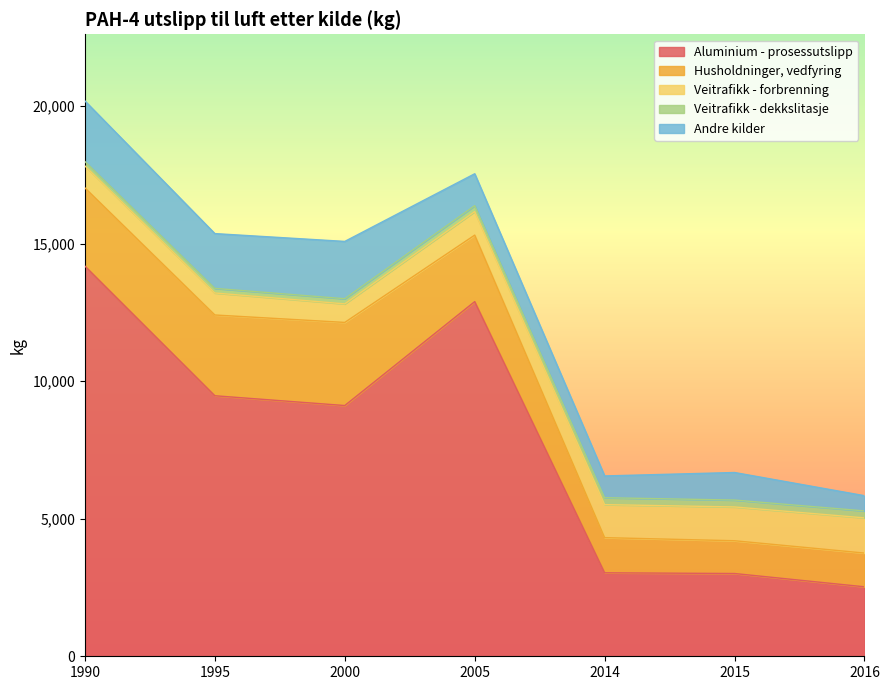

What is the difference between the maximum and minimum values in the Veitrafikk - forbrenning series?

605